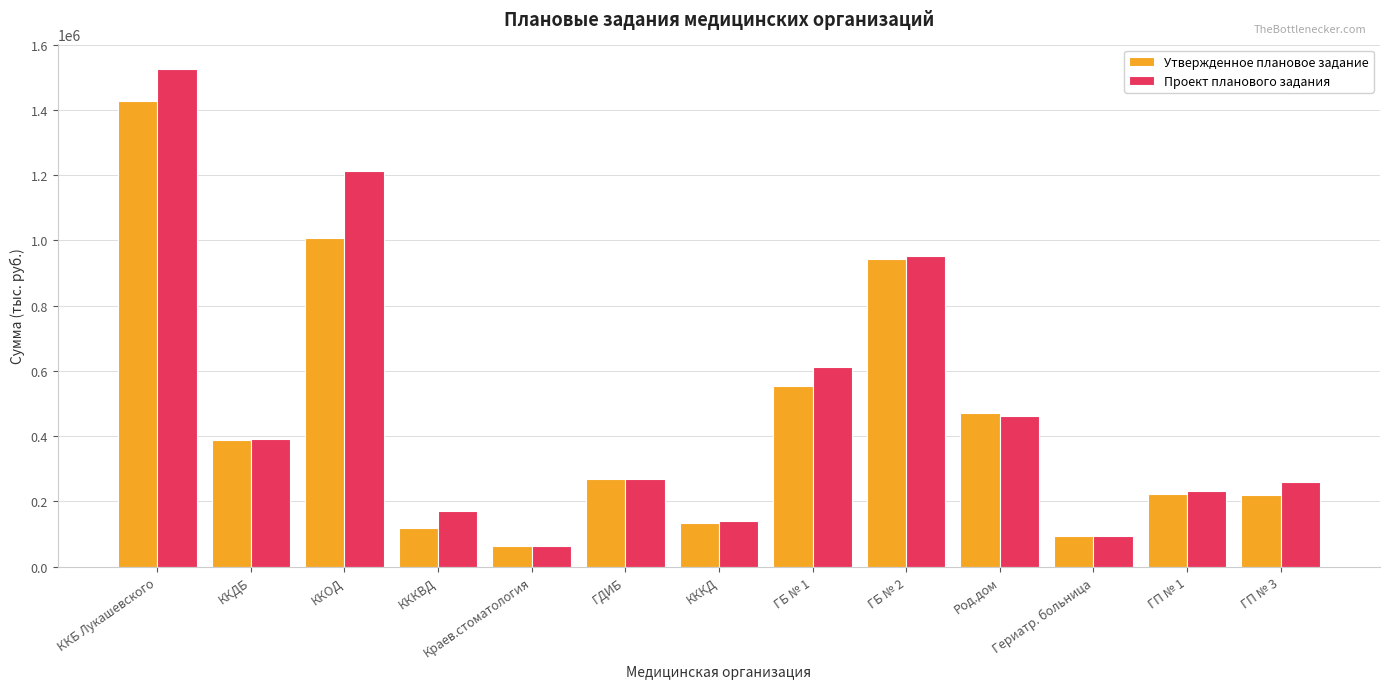

Where is Утвержденное плановое задание nearest to the value 746267?

ГБ № 1